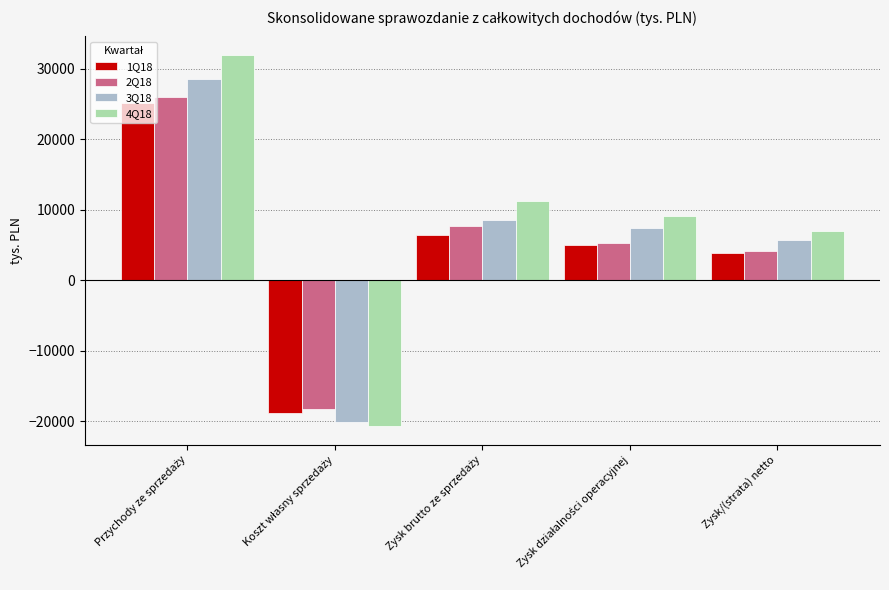

What is the sum of all 1Q18 values?

21717.2